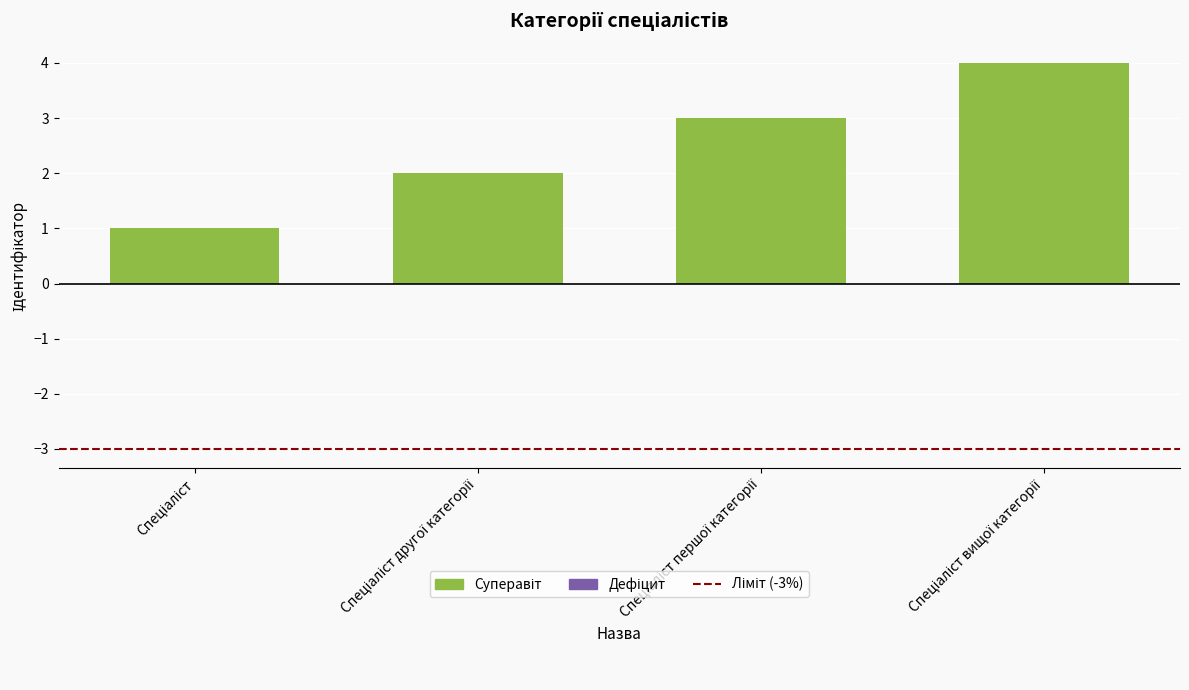

What is the maximum value shown in the chart?

4